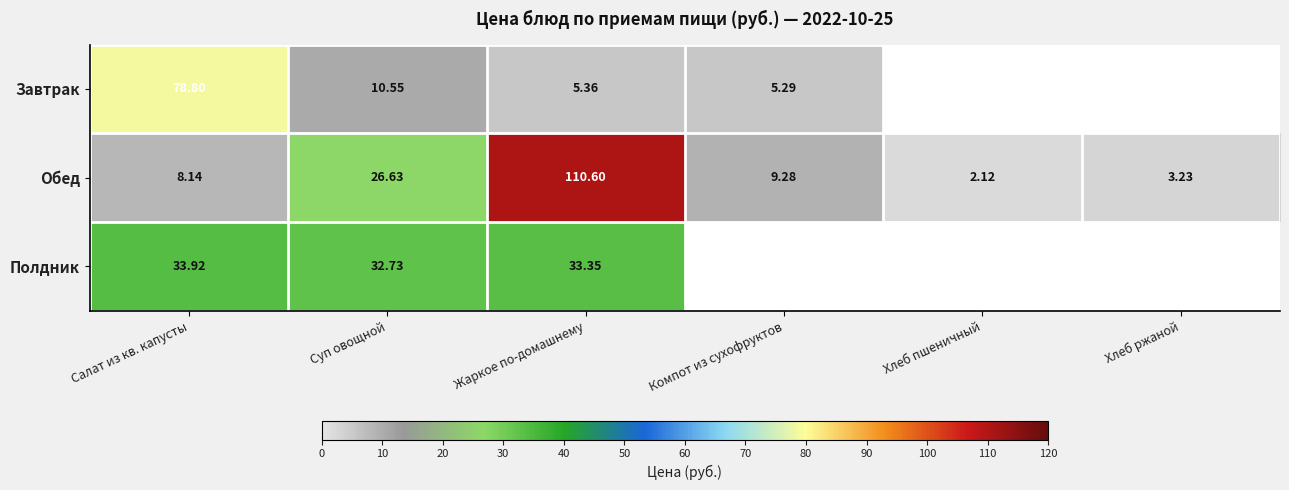

At which label does Обед first exceed 9?

Суп овощной